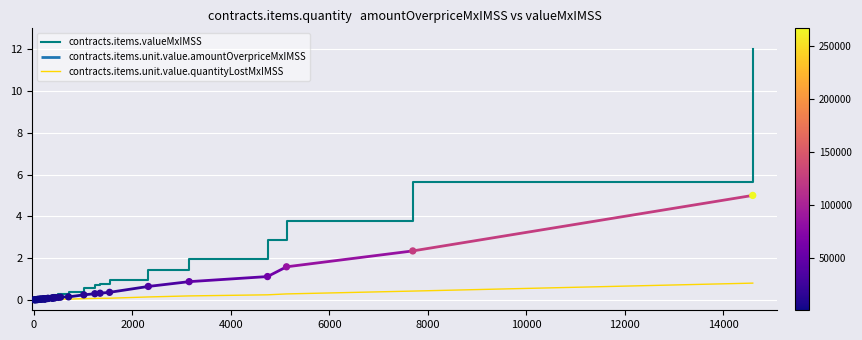

Is the value of contracts.items.valueMxIMSS at 34 greater than the value of contracts.items.unit.value.quantityLostMxIMSS at 14?

Yes